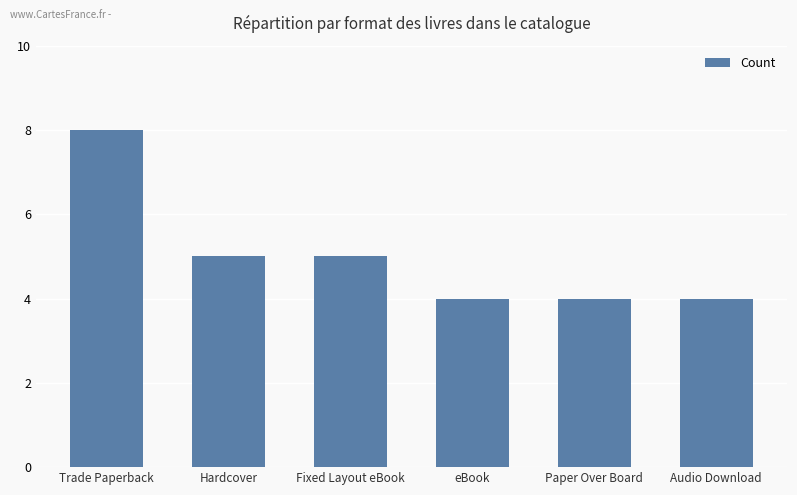

What is the difference between the values at eBook and Fixed Layout eBook?

1